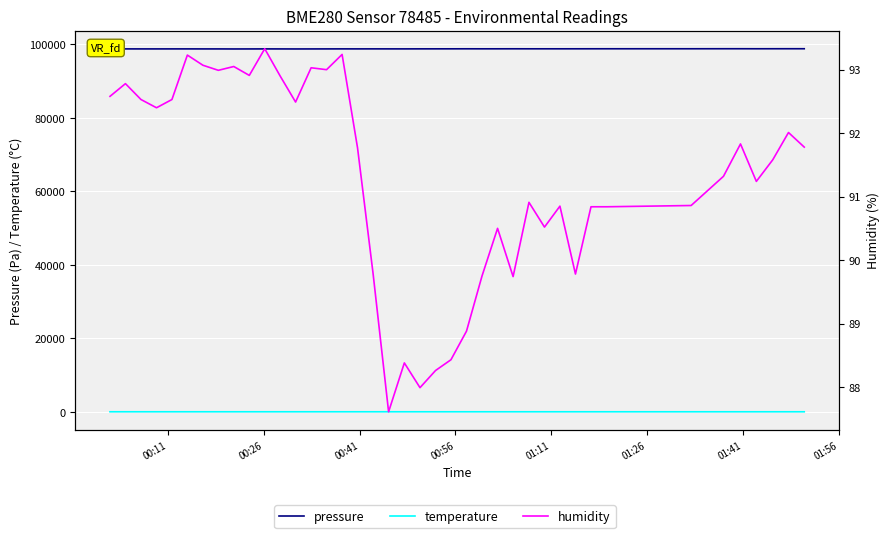

What is the value of the humidity point at the 36th from the left?

91.8